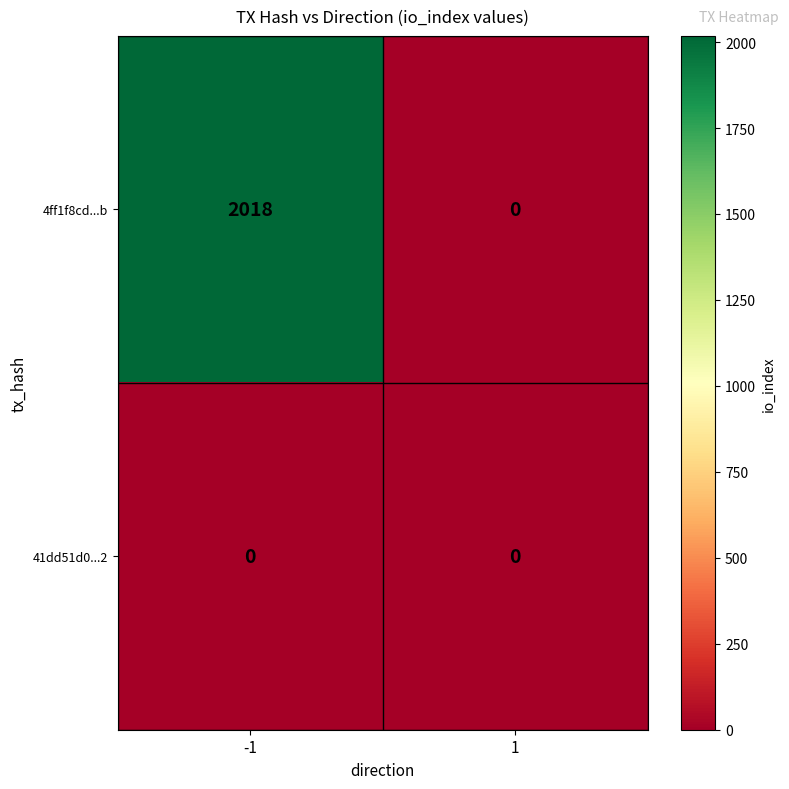

What is the greatest value displayed?

2018